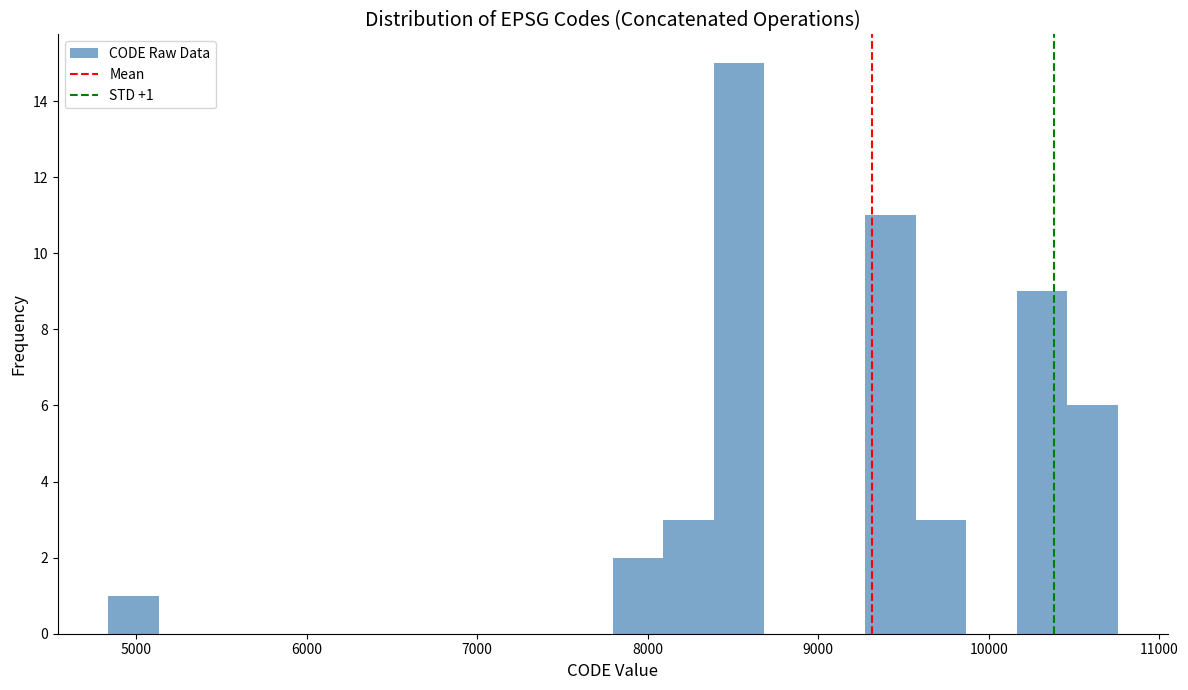

Read against the x-axis, roughly where is the centre of the tallest bar?

8500